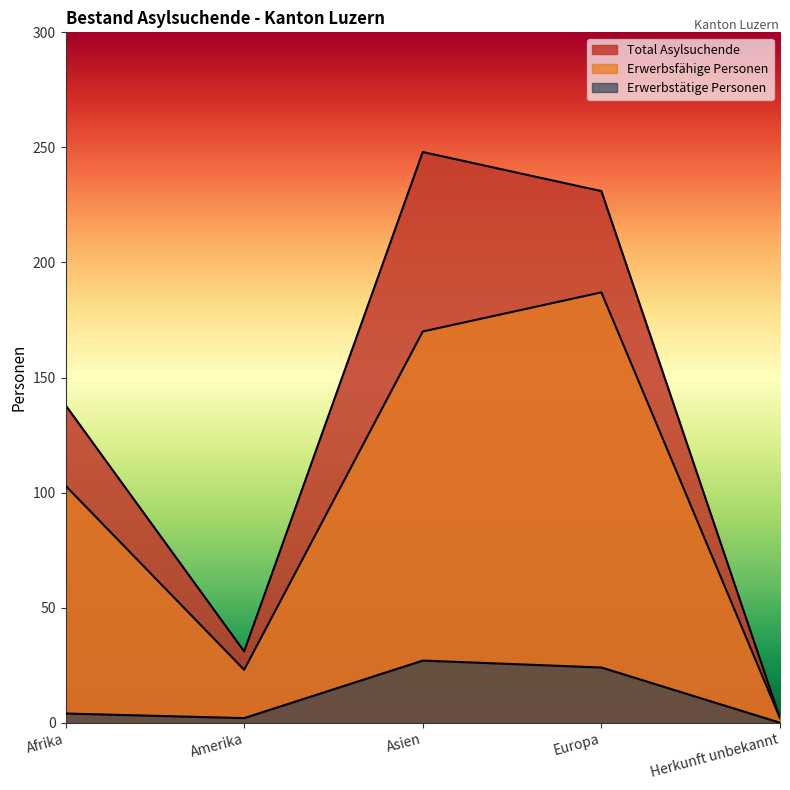

What position from the left is Amerika?

2